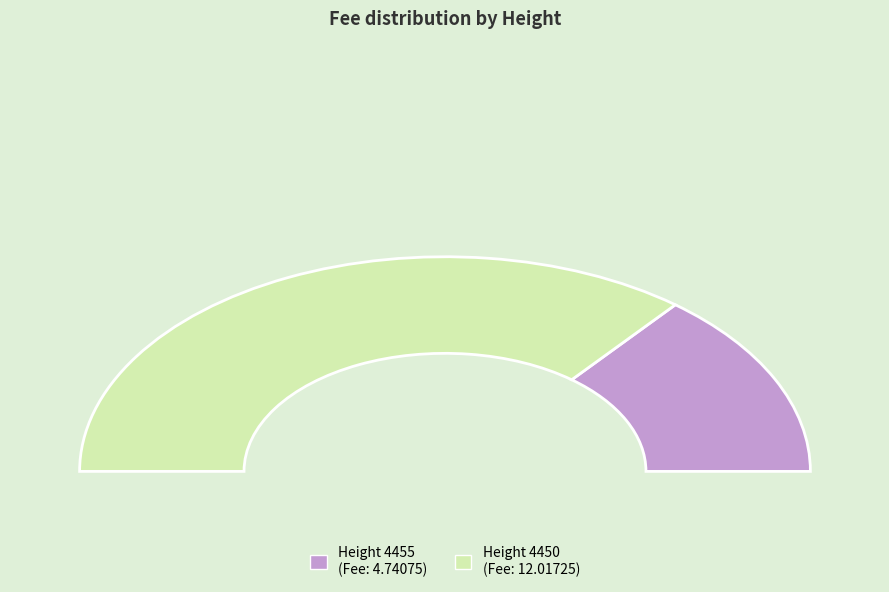

Between 4450 and 4455, which is larger?

4450